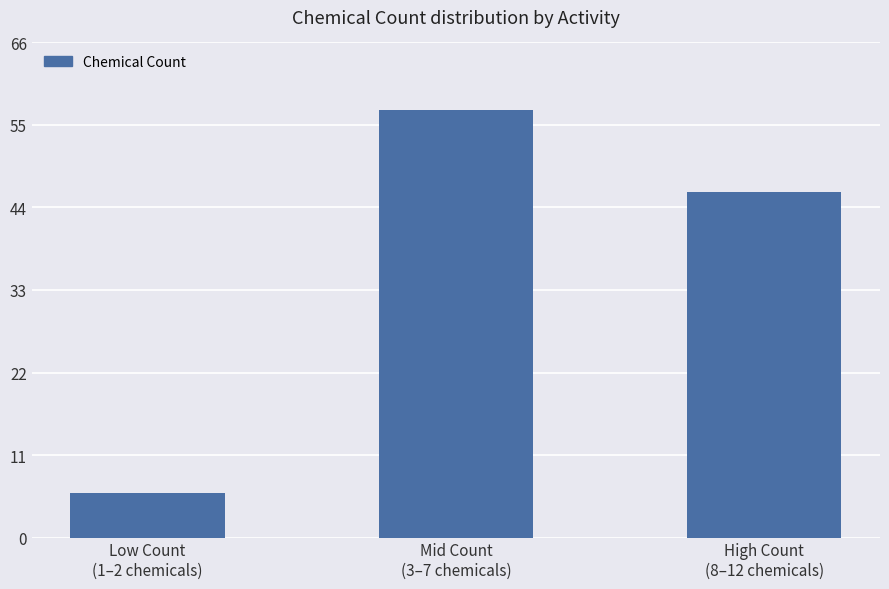

Are the bars horizontal?

No